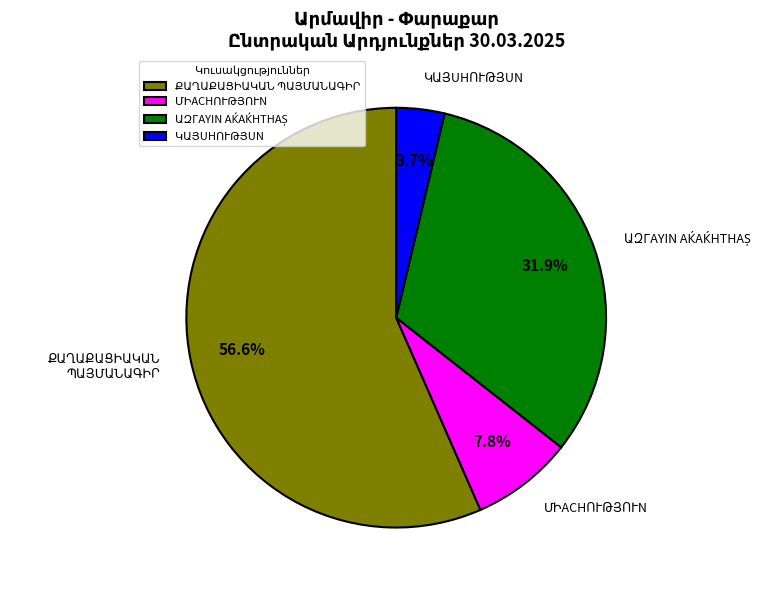

Is there a majority slice in this chart?

Yes